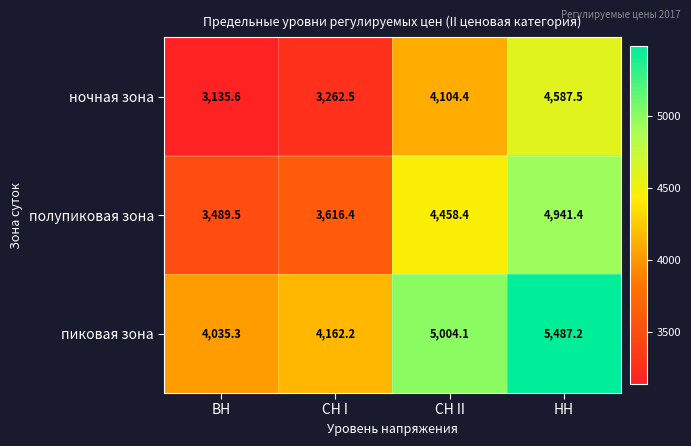

Where does the ночная зона series first go above 4104?

СН II